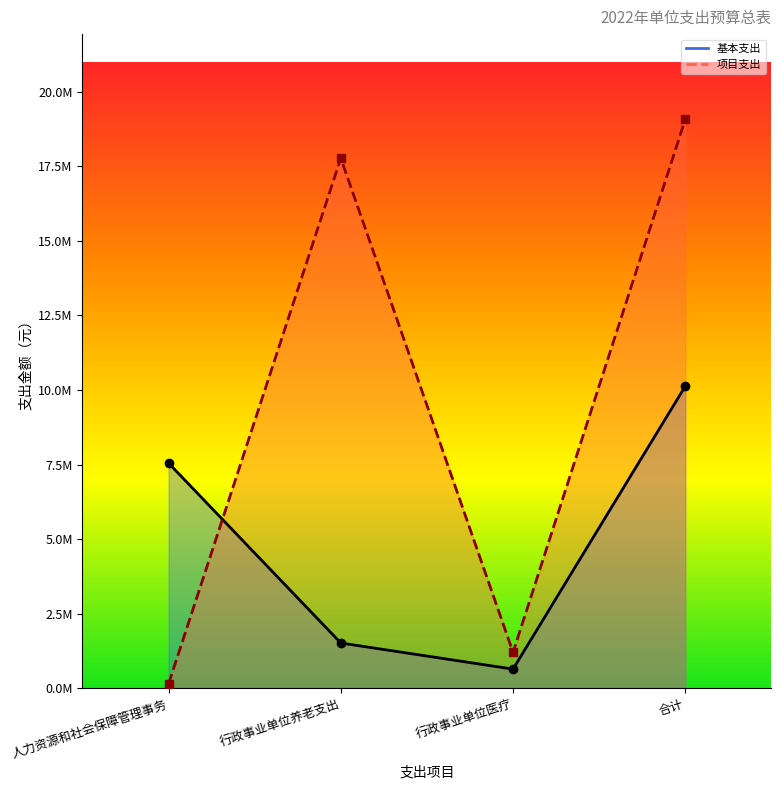

What is the label of the 4th point from the left?

合计